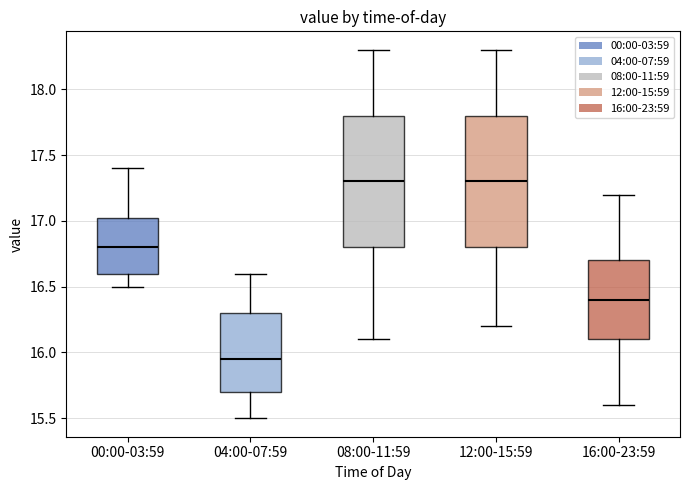

Which box's median line is the lowest?

04:00-07:59